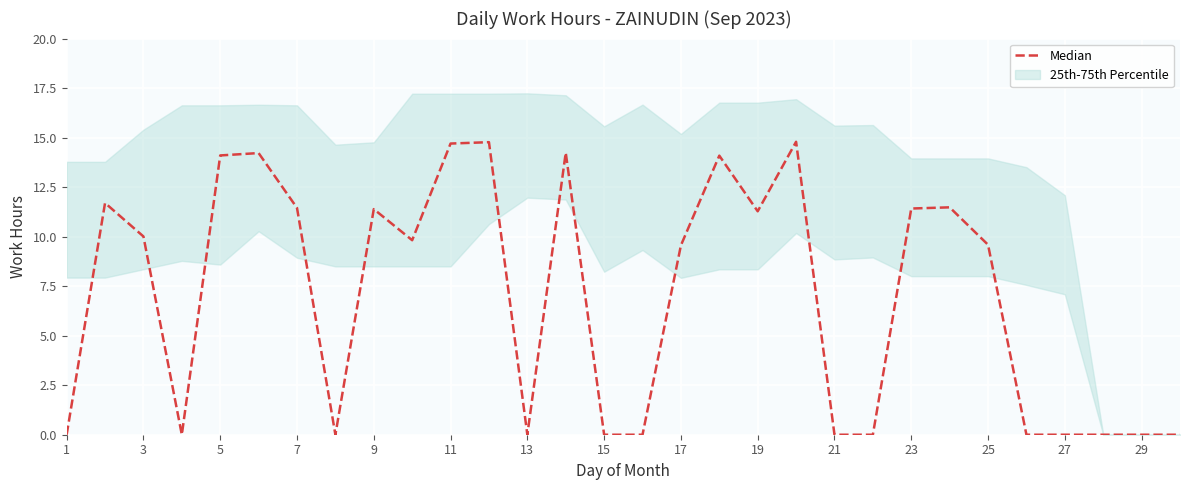

How many interior local valleys (lower than both neighbors) does the data have?

5